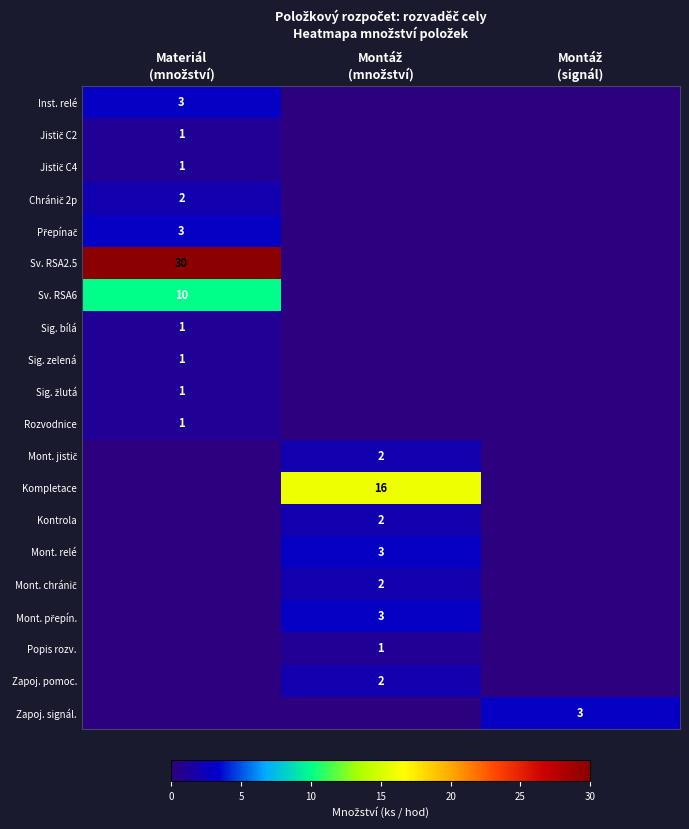

Where is Jistič C2 nearest to the value 0?

Montáž (množství)